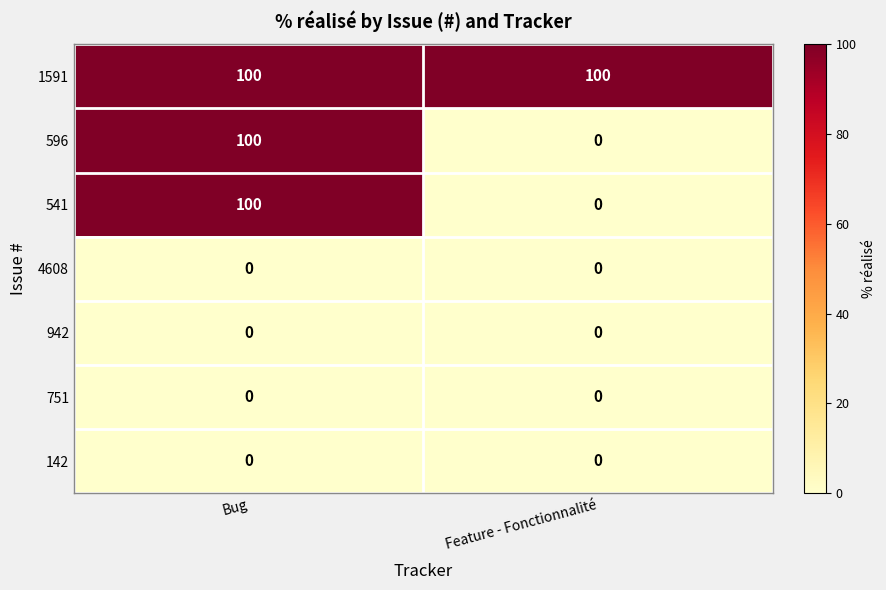

List the labels in order of 596 value, smallest first.

Feature - Fonctionnalité, Bug